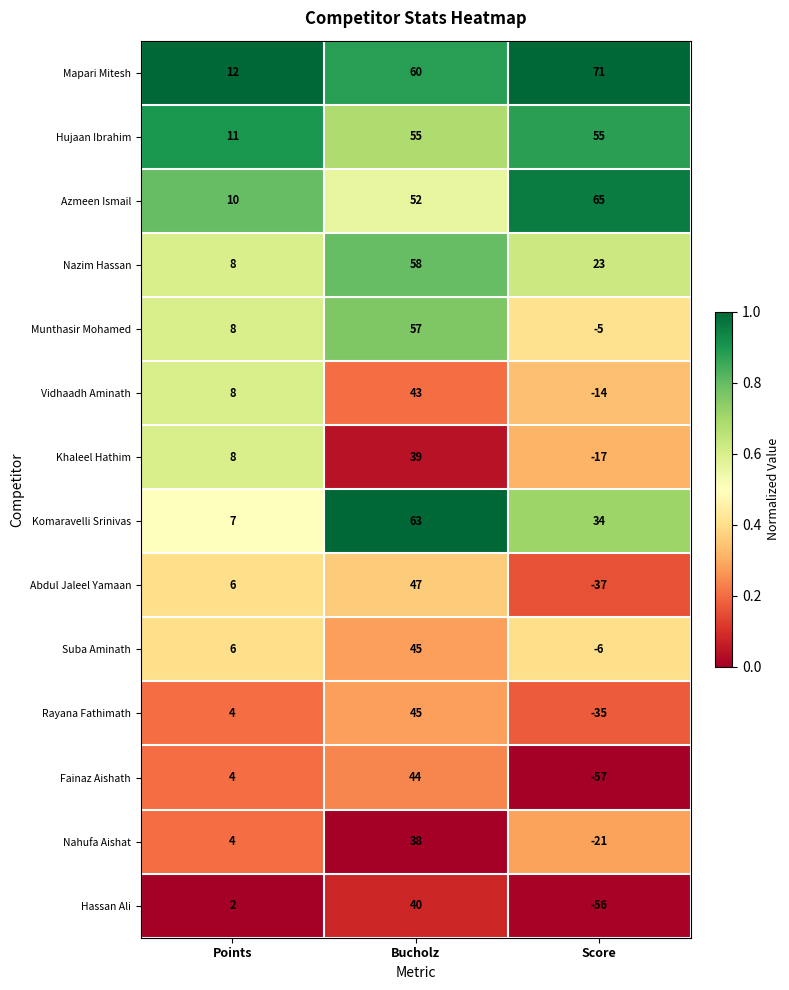

The value of Komaravelli Srinivas at Points is 7. True or false?

True